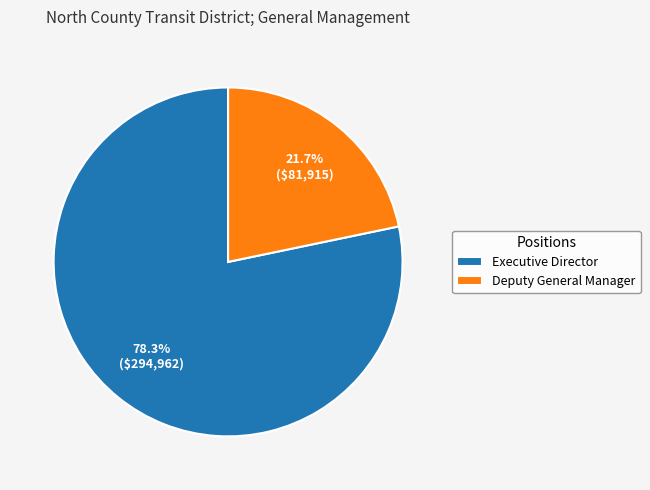

Does Deputy General Manager represent more than half of the total?

No